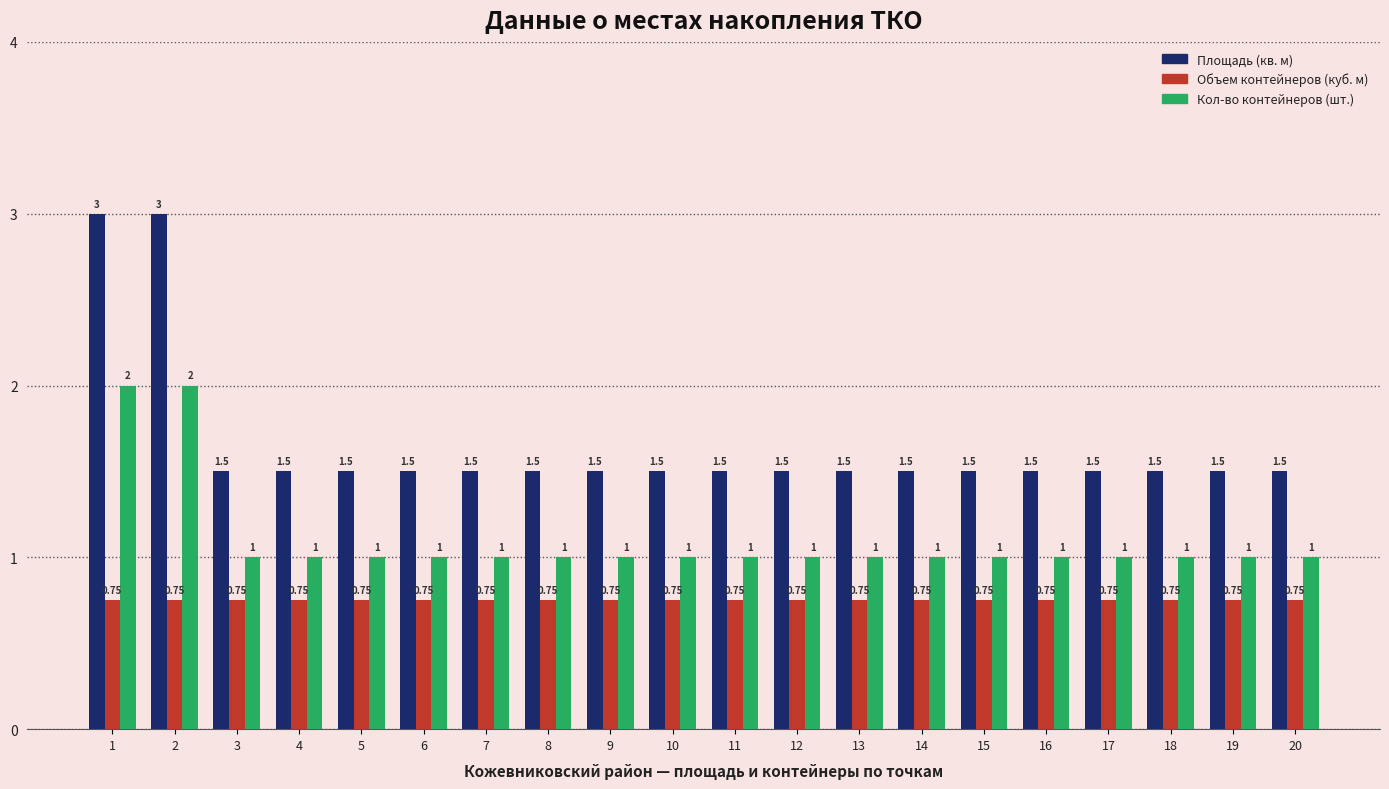

What is the difference between the maximum and minimum values in the Кол-во контейнеров (шт.) series?

1.0